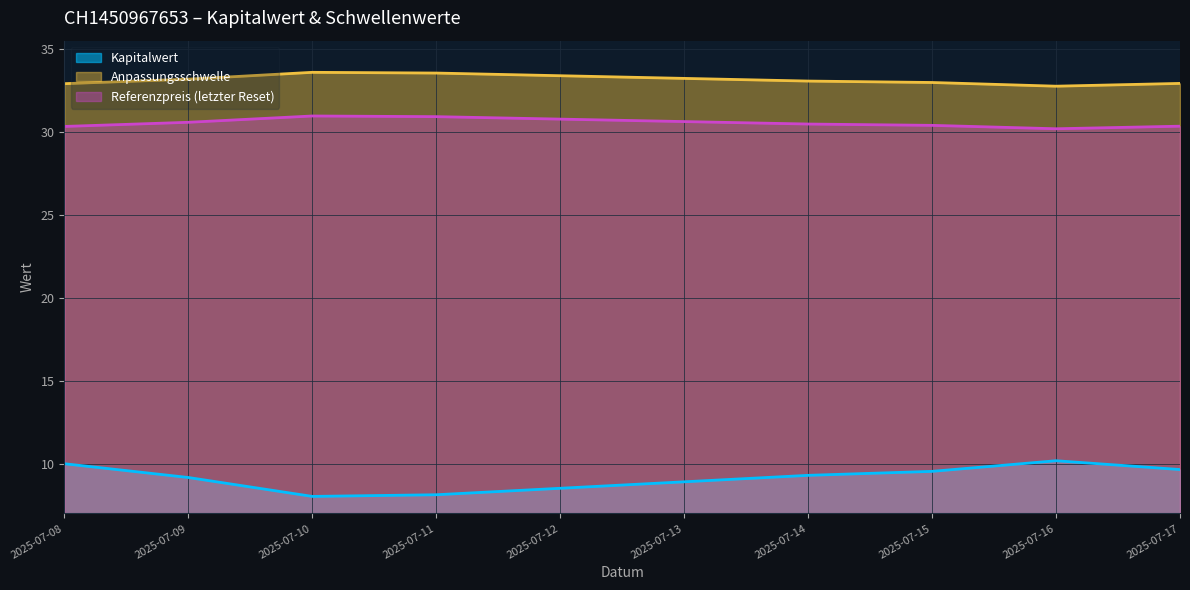

Which series has the largest range (max minus min)?

Kapitalwert